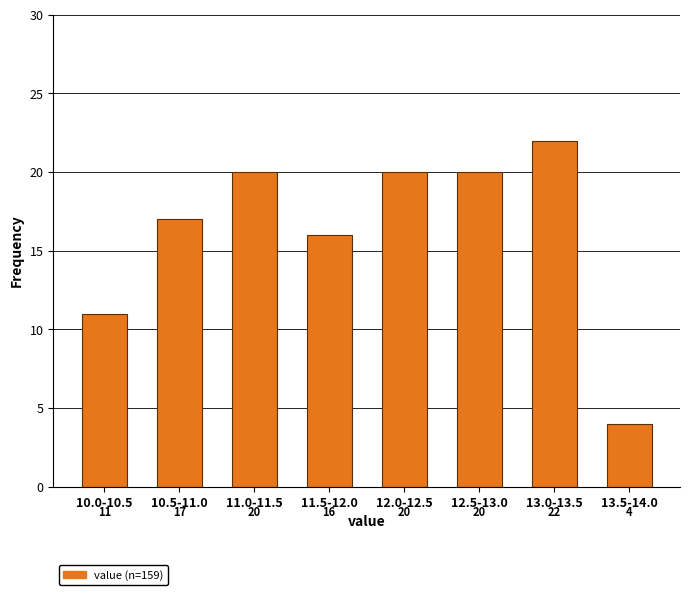

Reading left to right, list all the values displayed in this chart.

11	17	20	16	20	20	22	4